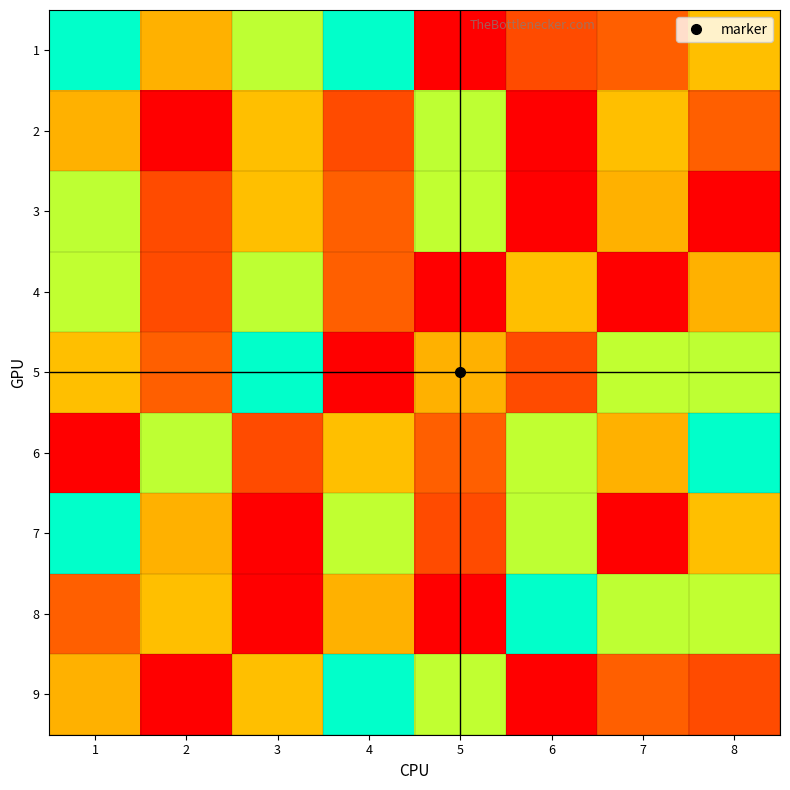

What is the difference between the highest and lowest values at 3?

8